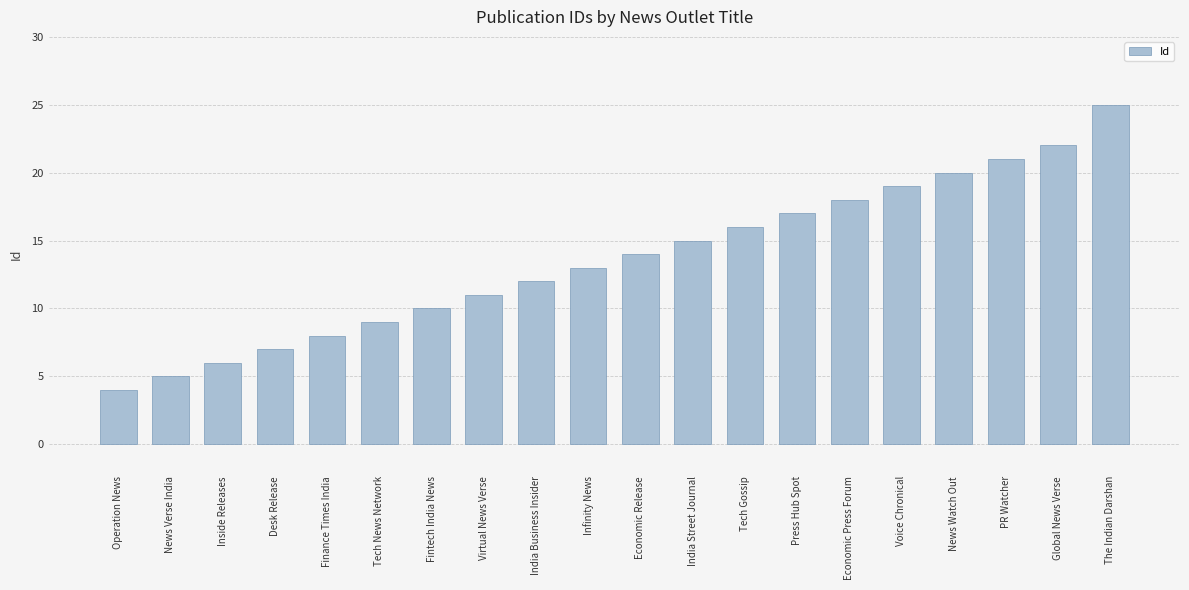

Where is the data nearest to the value 14?

Economic Release